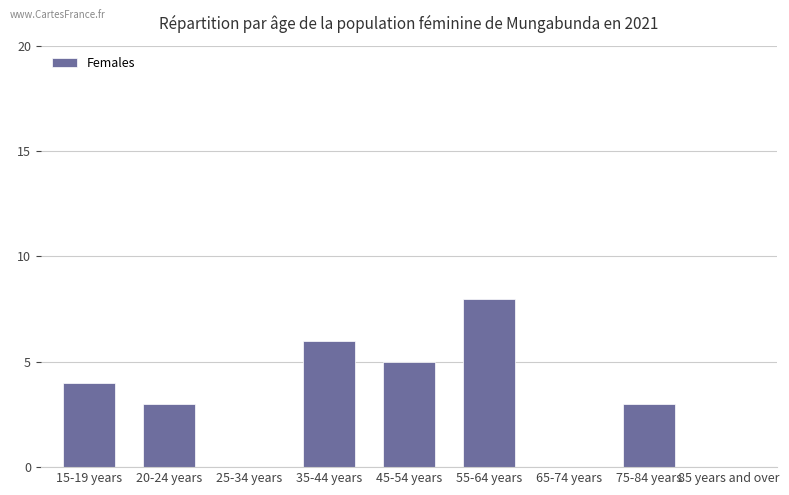

Is it true that the value at 45-54 years is 5?

True